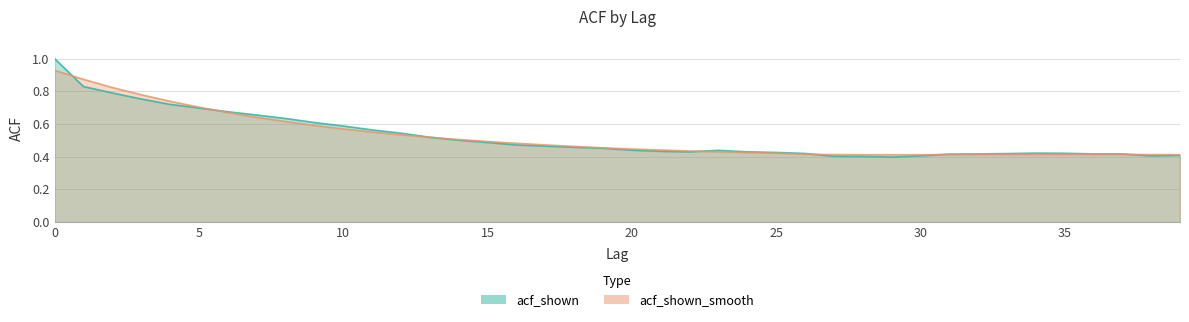

What is the difference between the acf_shown_smooth values at 8 and 5?

0.1